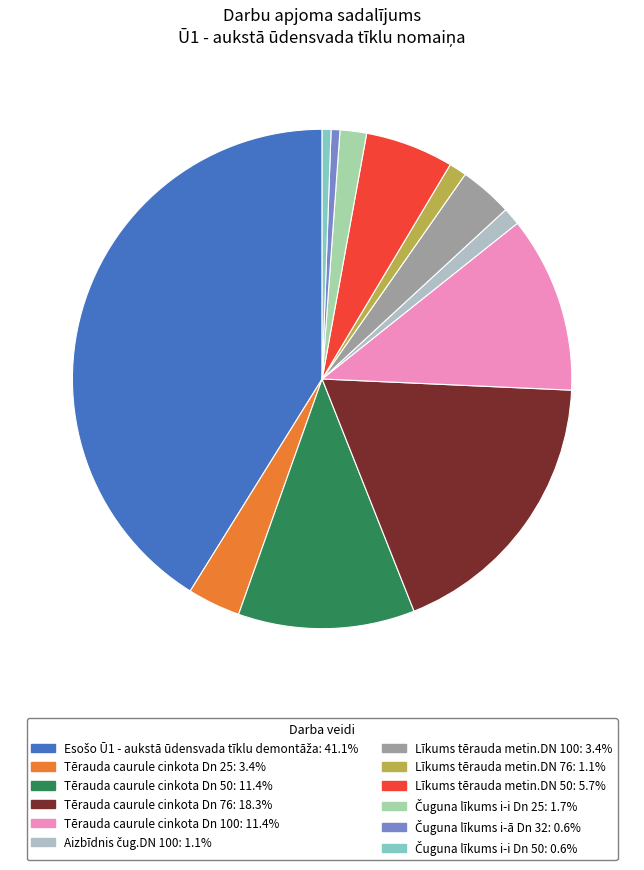

How many segments does this pie chart have?

12